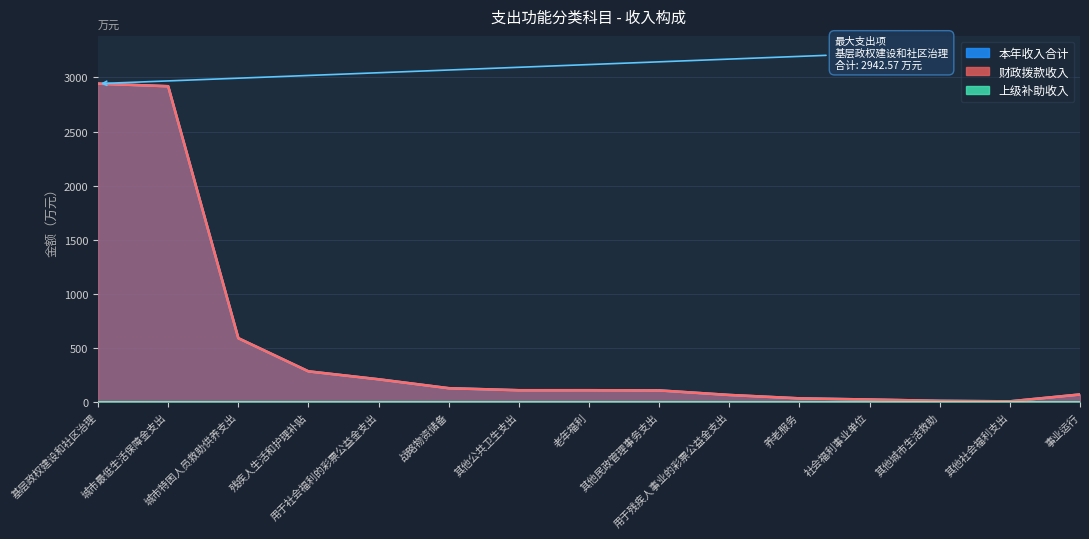

What is the difference between the maximum and second lowest values in the 财政拨款收入 series?

2932.0